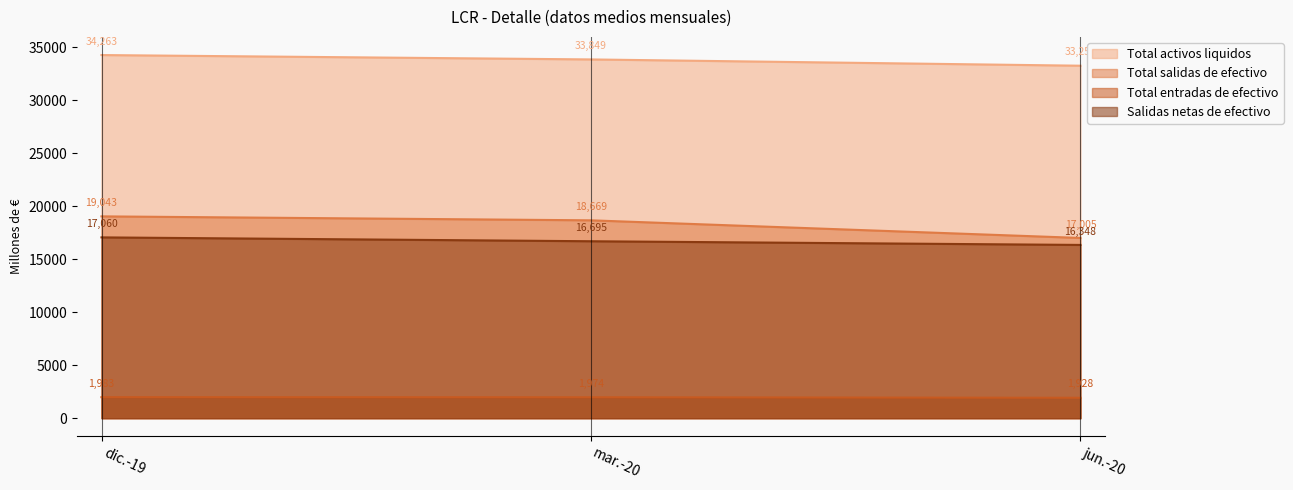

What is the label of the 3rd point from the left?

jun.-20